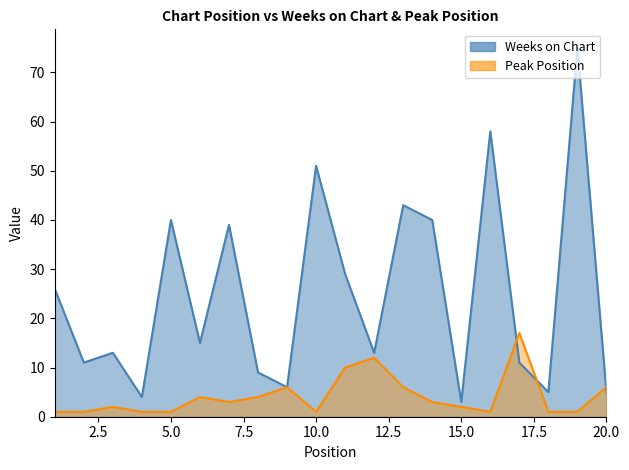

How many interior local peaks does the Peak Position series have?

5